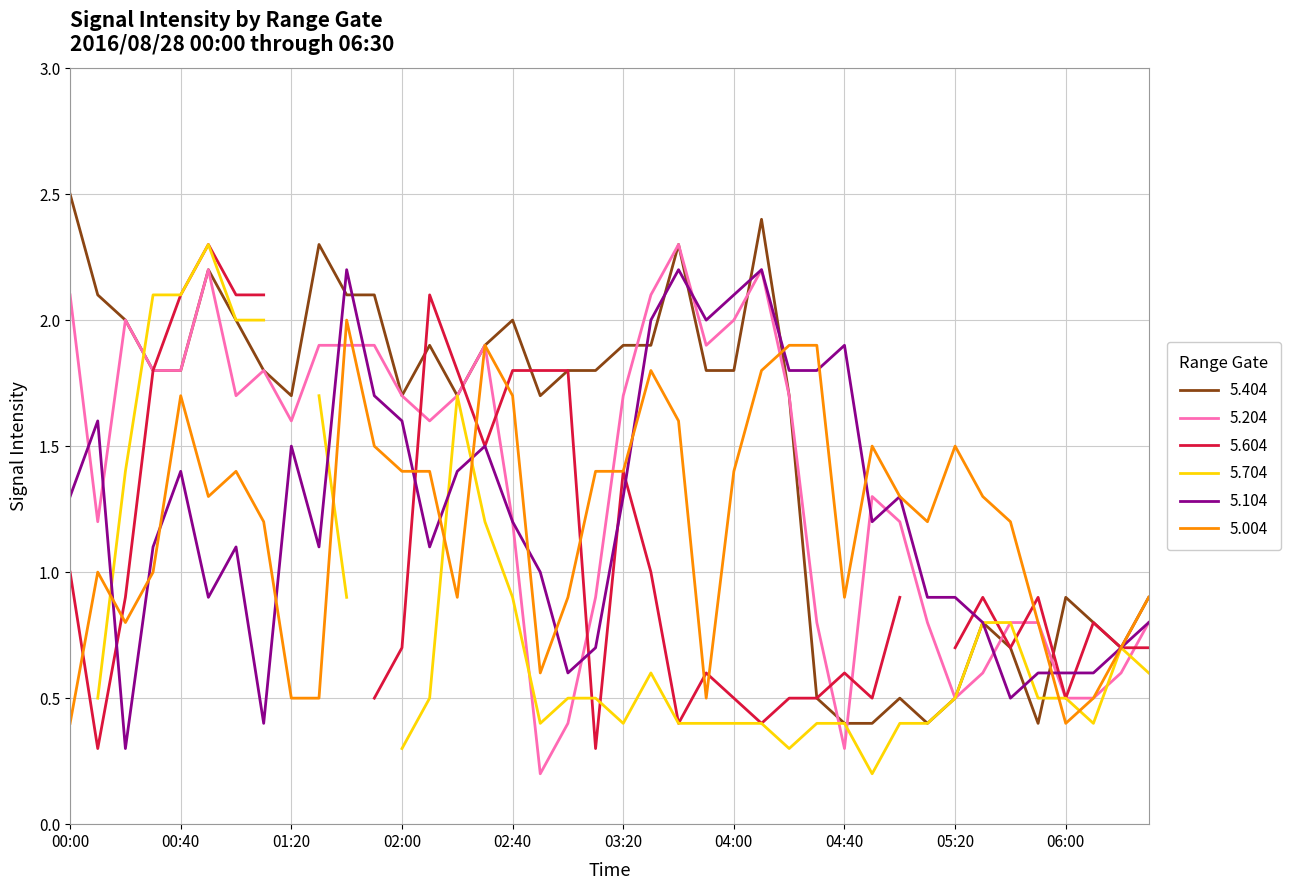

Does the chart have visible grid lines?

Yes